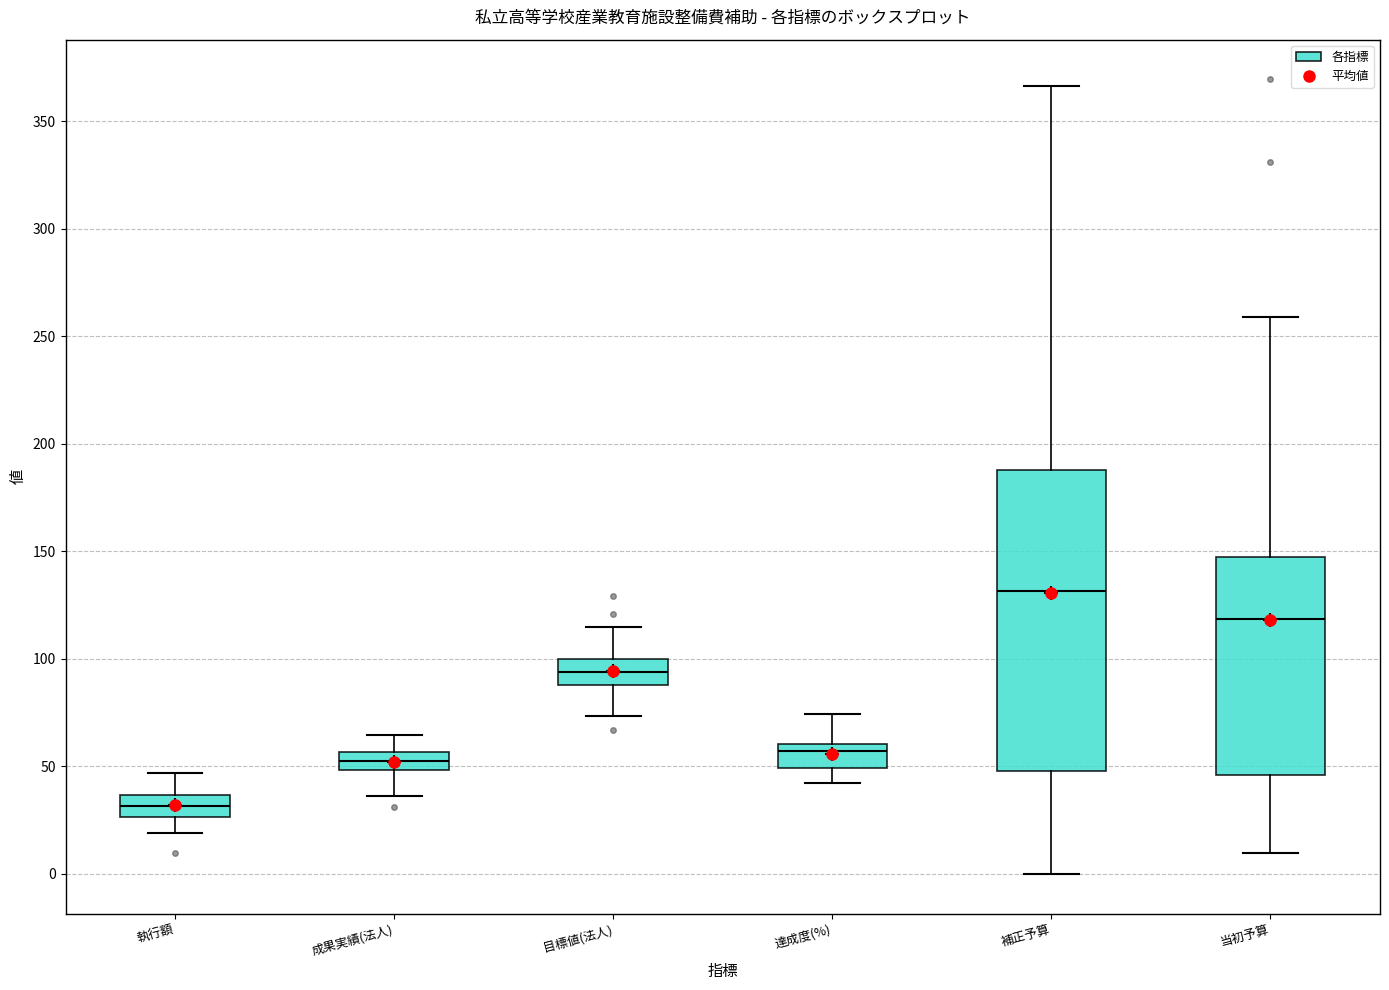

Reading left to right, transcribe this box plot: for each box, give where its median line is, the range the box spans, and where its two whiskers end, as read against the y-axis. The values are not printed on the chart, so give them approximately, as read against the axis.

執行額: median 30, box 25 to 35, whiskers 20 to 45
成果実績(法人): median 55 (inside the box), box 50 to 55, whiskers 35 to 65
目標値(法人): median 95, box 90 to 100, whiskers 75 to 115
達成度(%): median 55, box 50 to 60, whiskers 40 to 75
補正予算: median 130, box 50 to 190, whiskers 0 to 365
当初予算: median 120, box 45 to 145, whiskers 10 to 260